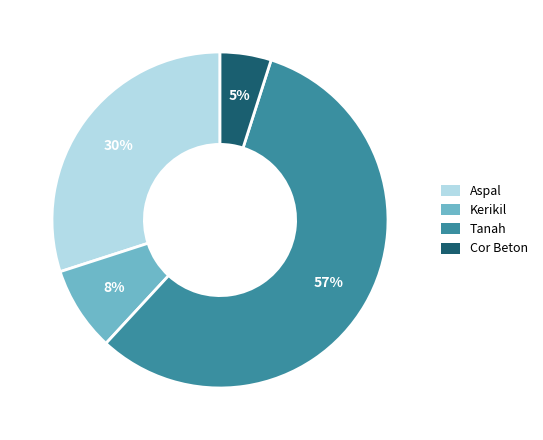

To the nearest percent, what is the difference between the Kerikil and Tanah slice percentages?

49%